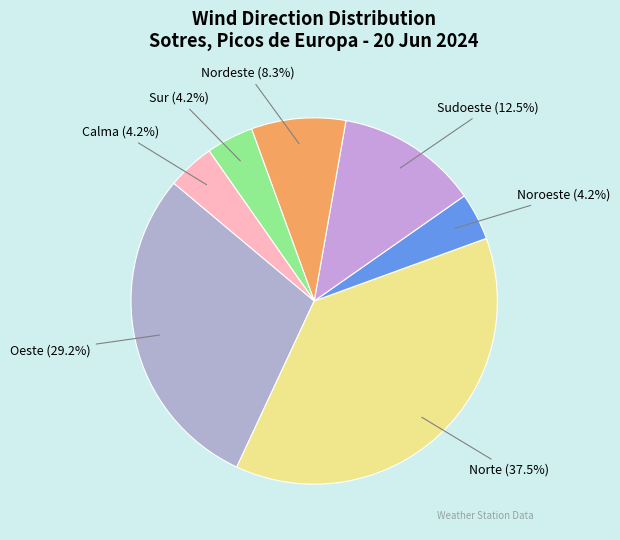

Does Oeste account for over 50% of the chart?

No